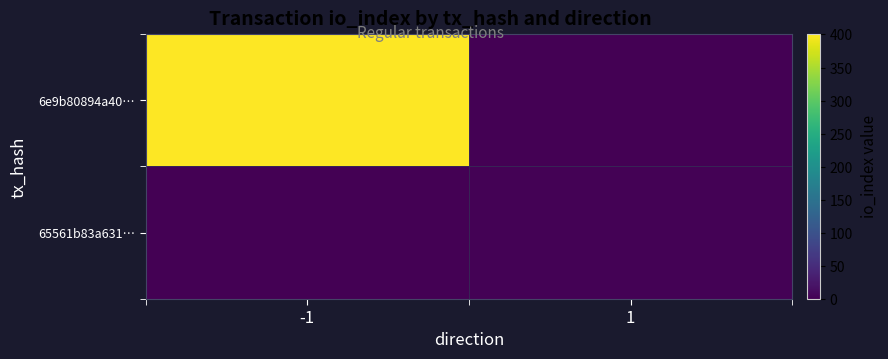

Reading left to right, list all the values displayed in this chart.

6e9b80894a40…: -1=401	1=0
65561b83a631…: -1=0	1=2